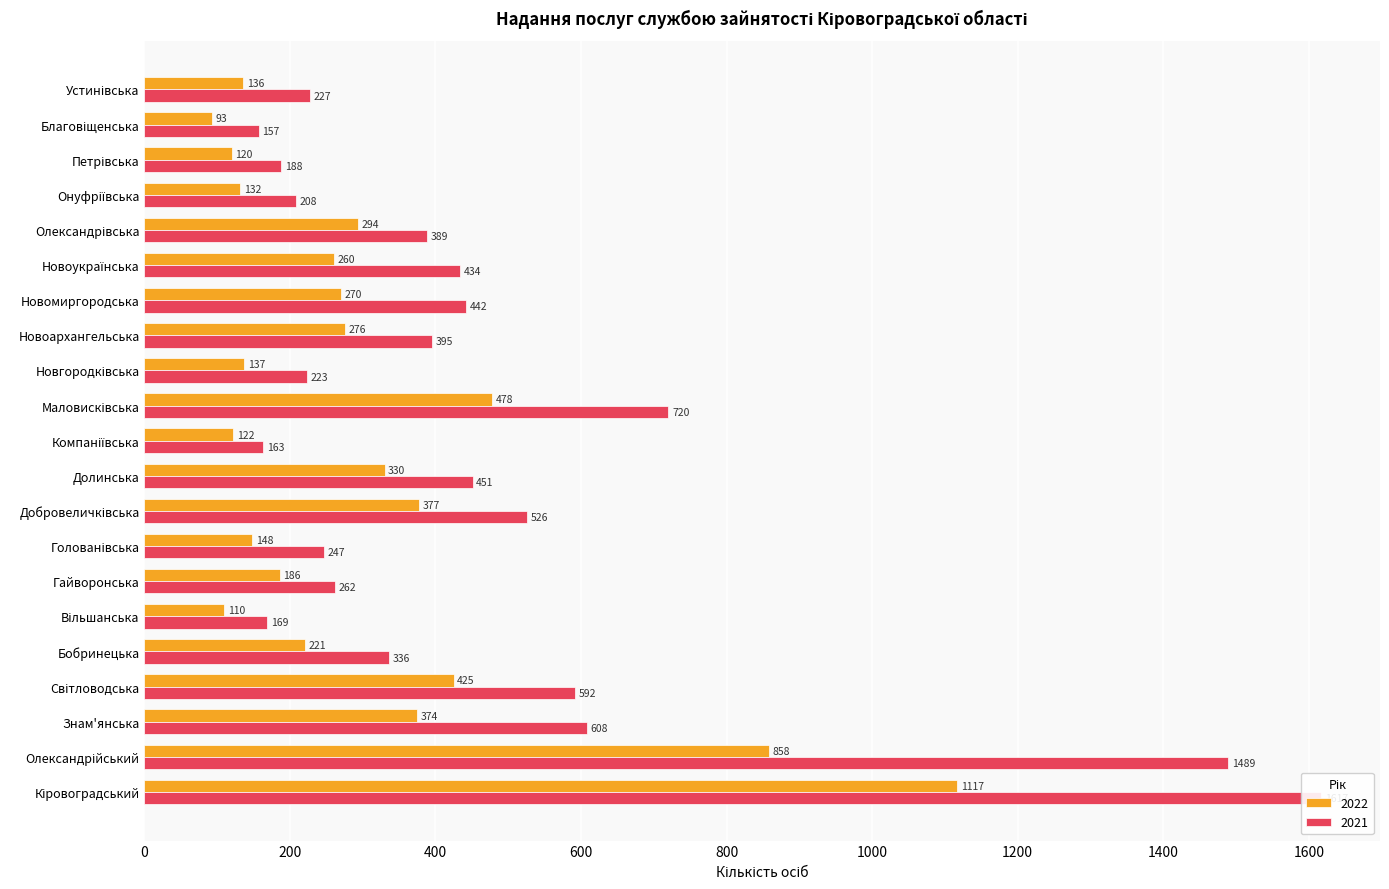

Is the value of 2021 at Маловисківська greater than the value of 2022 at Гайворонська?

Yes